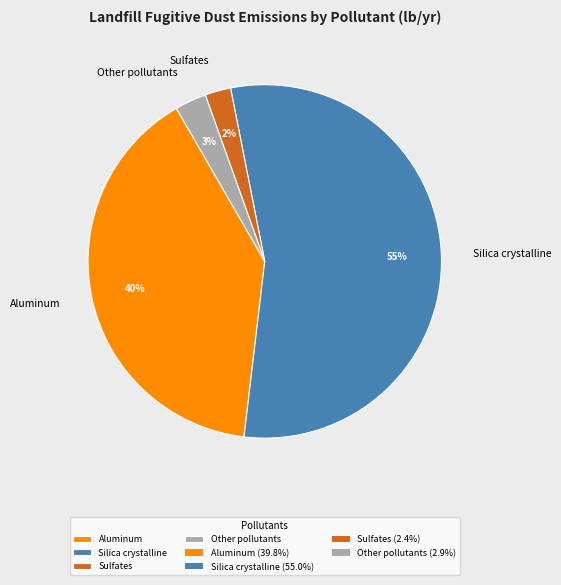

Is it true that Silica crystalline is 42% of the pie?

False